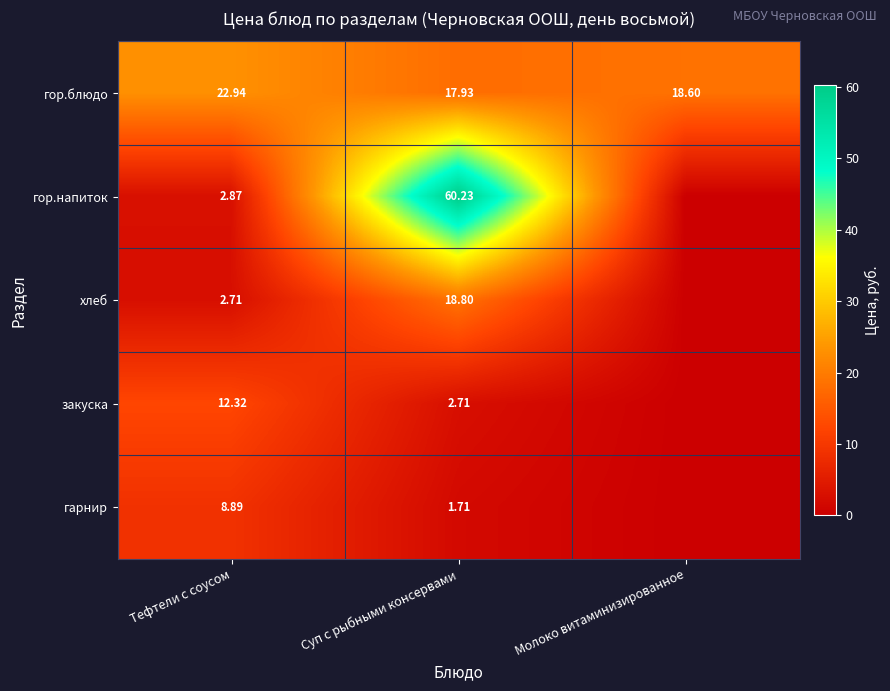

What is the spread (max minus min) of values at Тефтели с соусом?

20.2